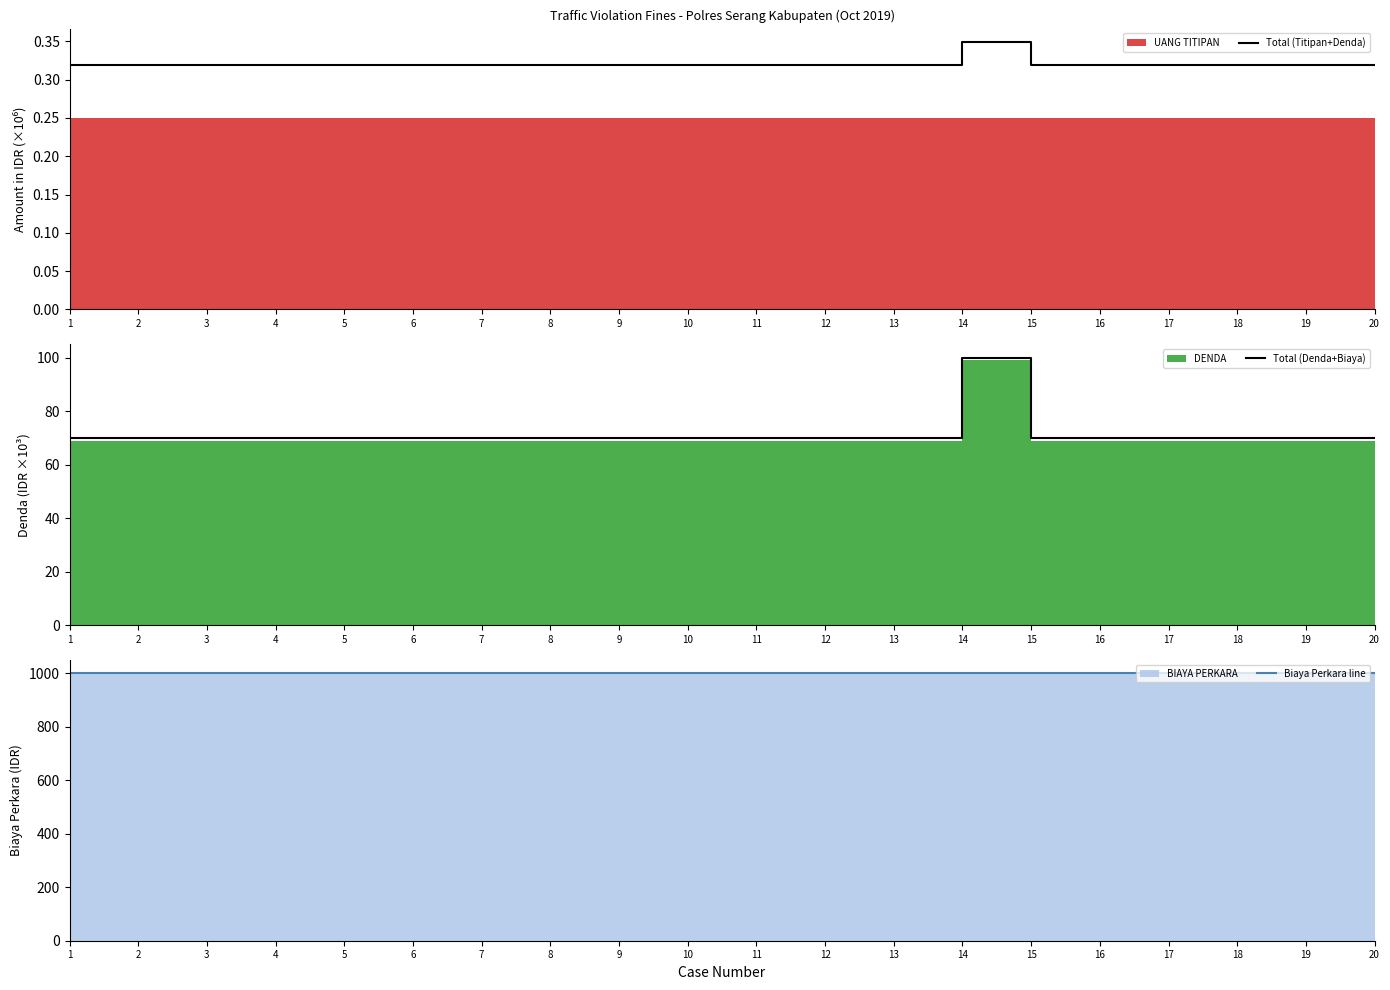

At how many categories does at least one series exceed 483?

20